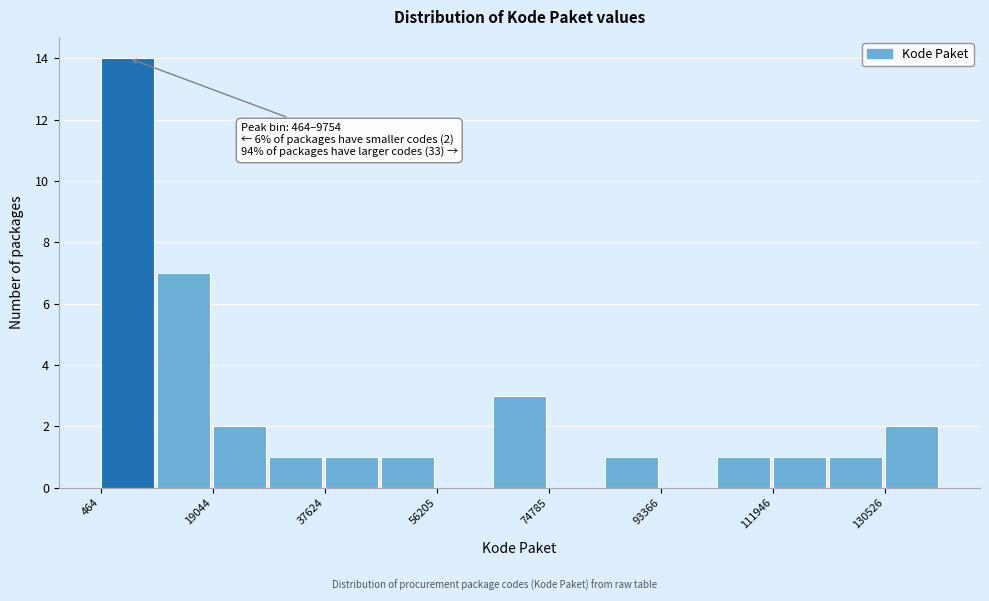

Over which range of the x-axis is the bar tallest?

0 to 10000